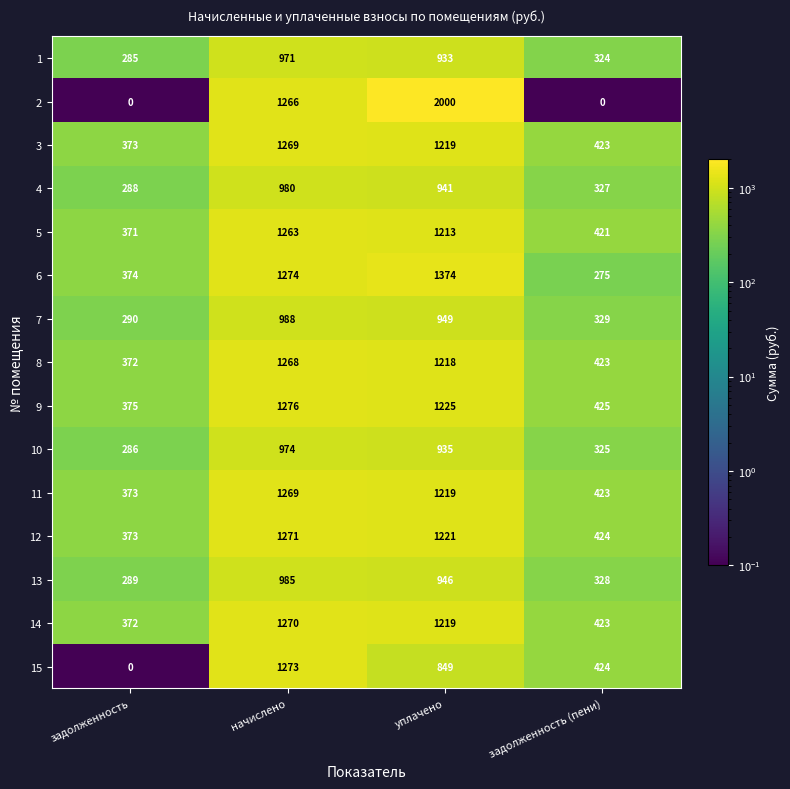

Which series has the largest total across all categories?

9